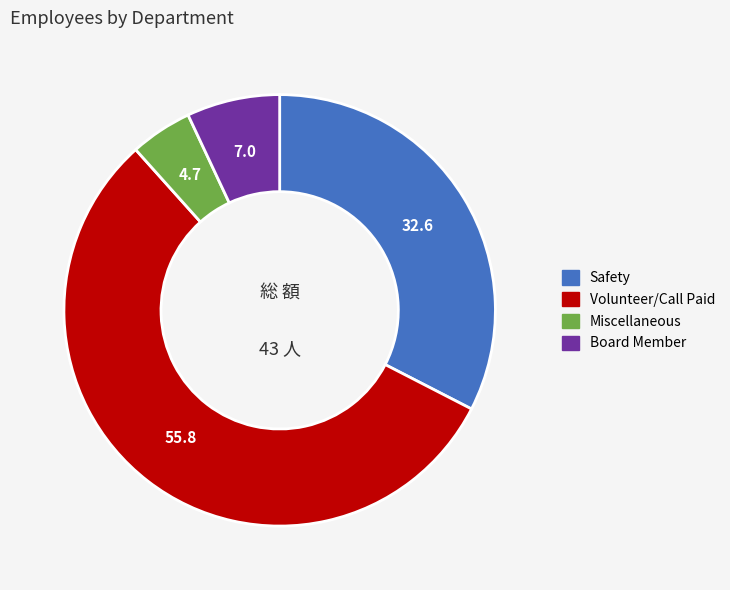

Between Safety and Volunteer/Call Paid, which is larger?

Volunteer/Call Paid